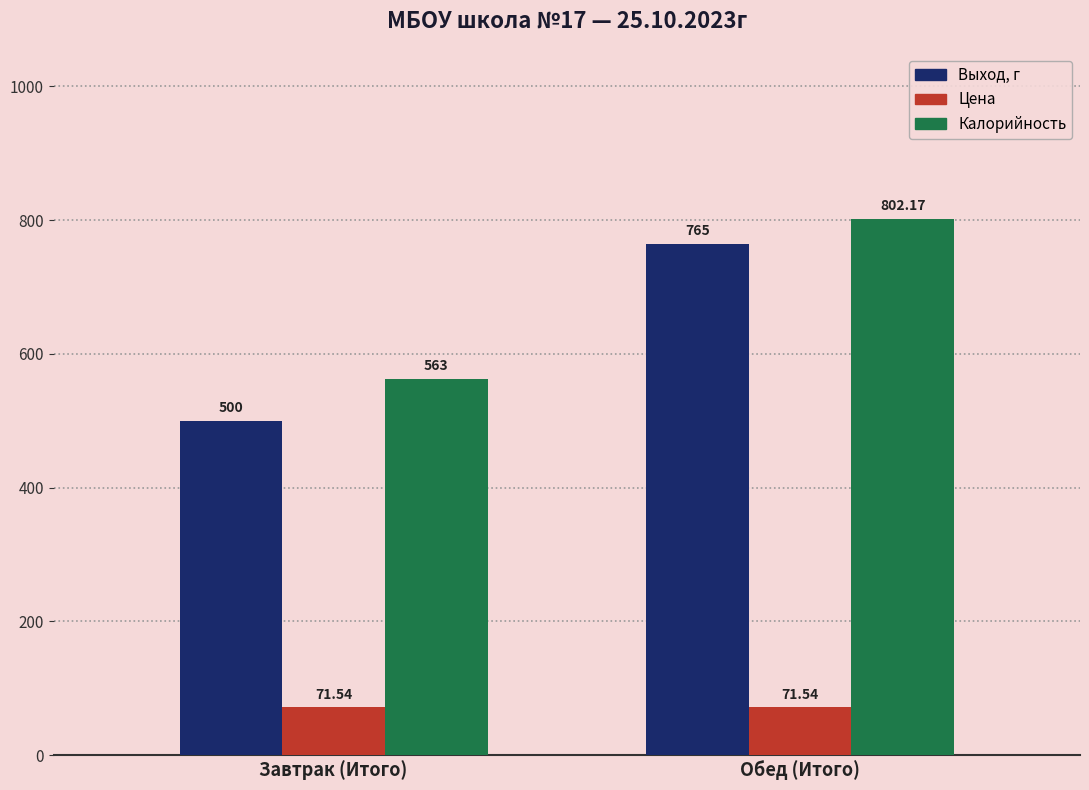

Which category has the lowest value in the Калорийность series?

Завтрак (Итого)